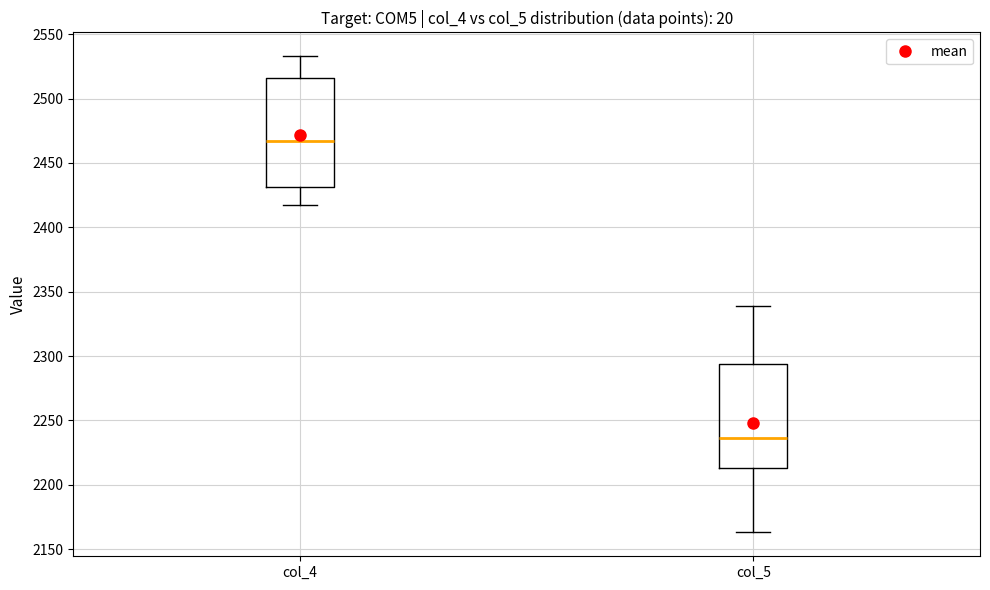

Reading left to right, read every box against the y-axis: the position of its median line, the range the box covers, and the ends of its whiskers. The values are not printed on the chart, so give them approximately, as read against the axis.

col_4: median 2465, box 2430 to 2515, whiskers 2415 to 2535
col_5: median 2235, box 2215 to 2295, whiskers 2165 to 2340